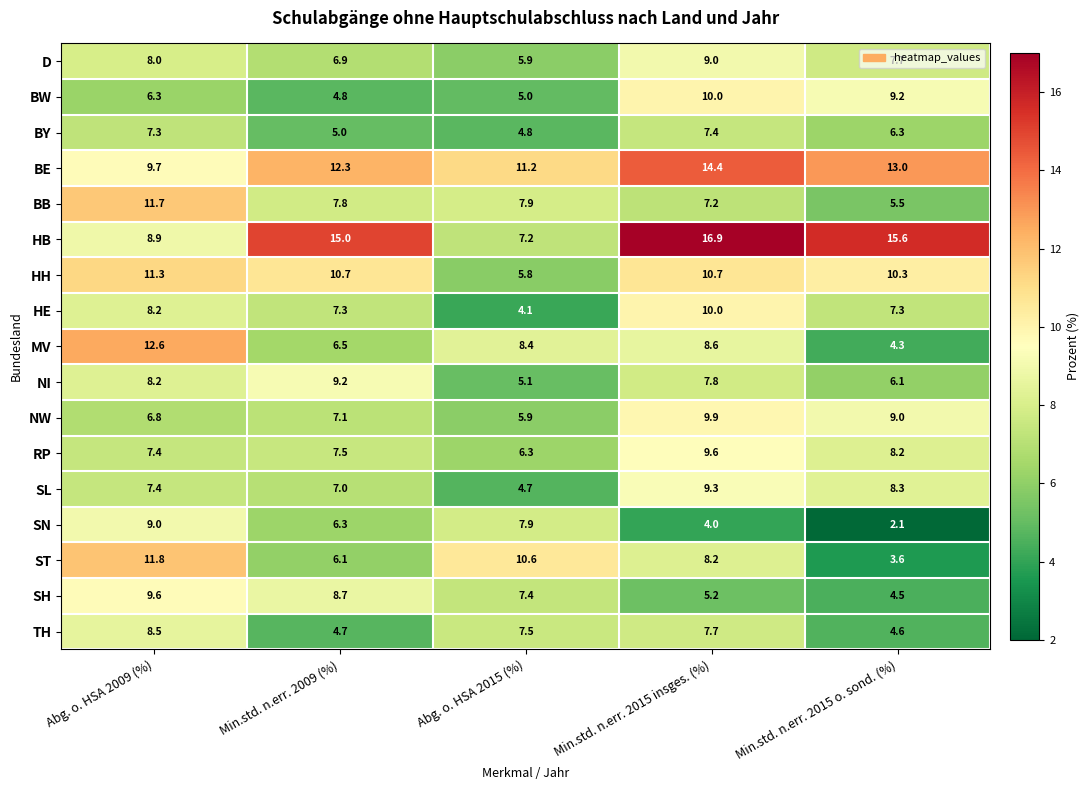

What is the difference between the highest and lowest values at Abg. o. HSA 2009 (%)?

6.3